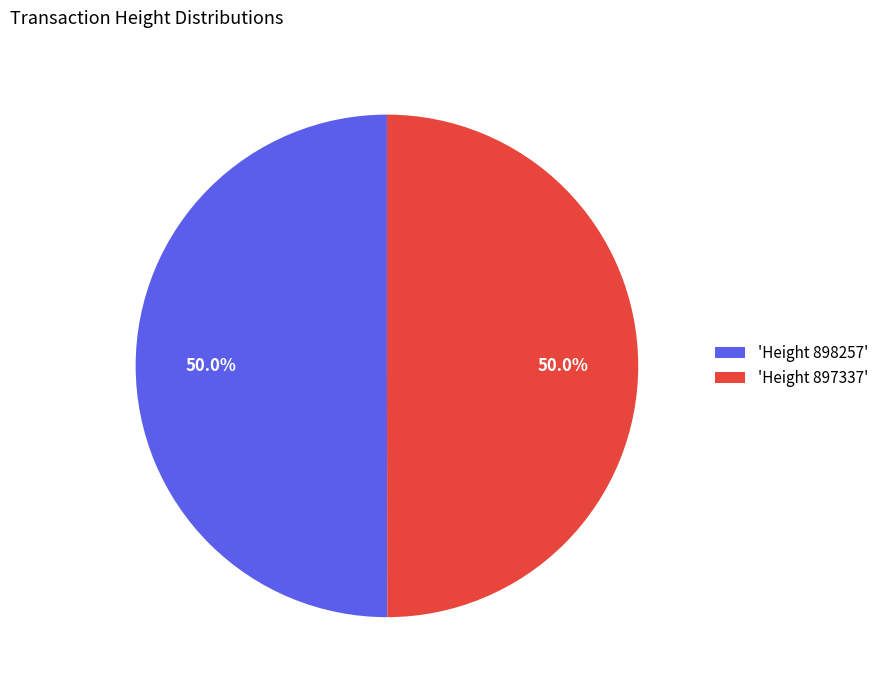

Approximately how many times larger is the value at 'Height 897337' compared to 'Height 898257'?

1.0